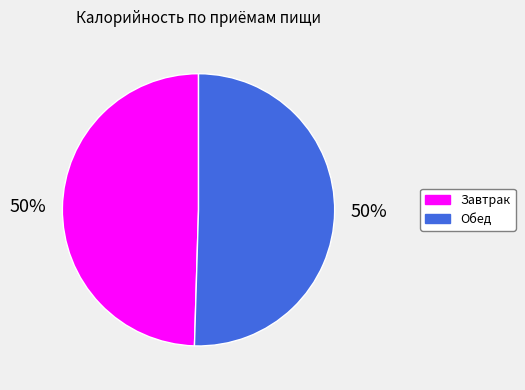

How many segments does this pie chart have?

2